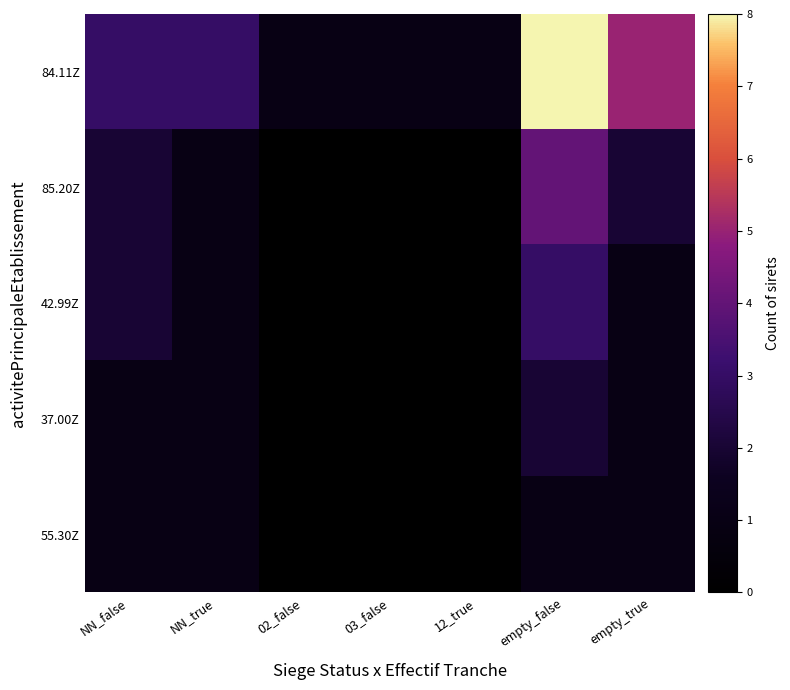

How many distinct data groups are displayed?

5